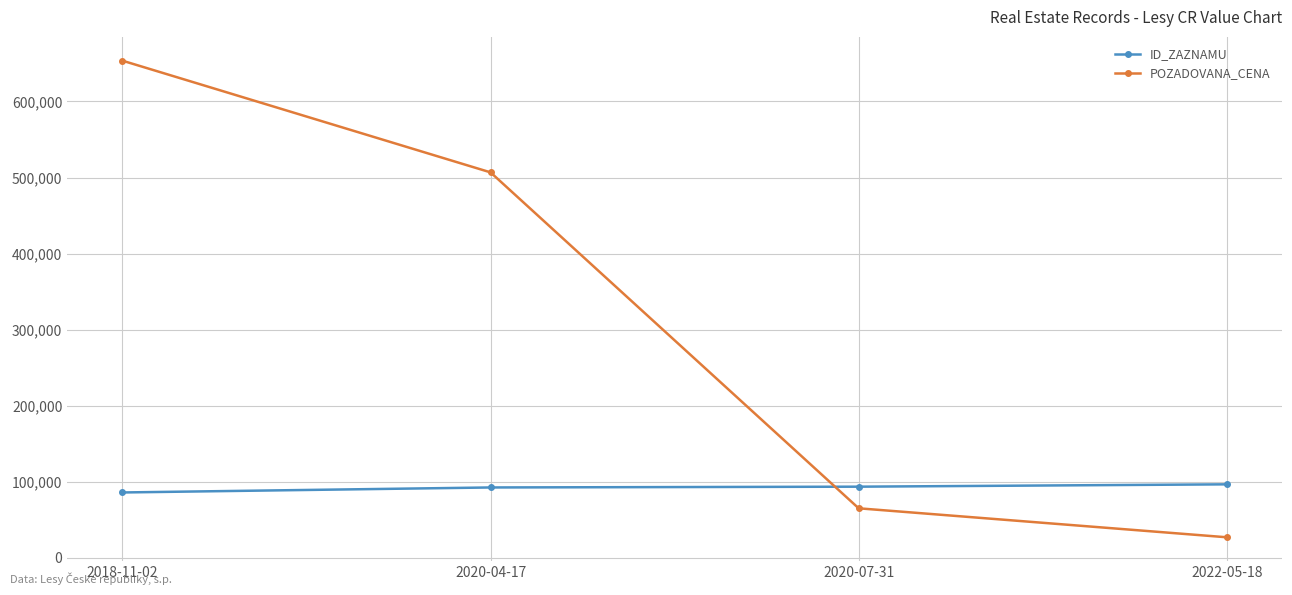

Rank the series by their maximum value, from lowest to highest.

ID_ZAZNAMU, POZADOVANA_CENA